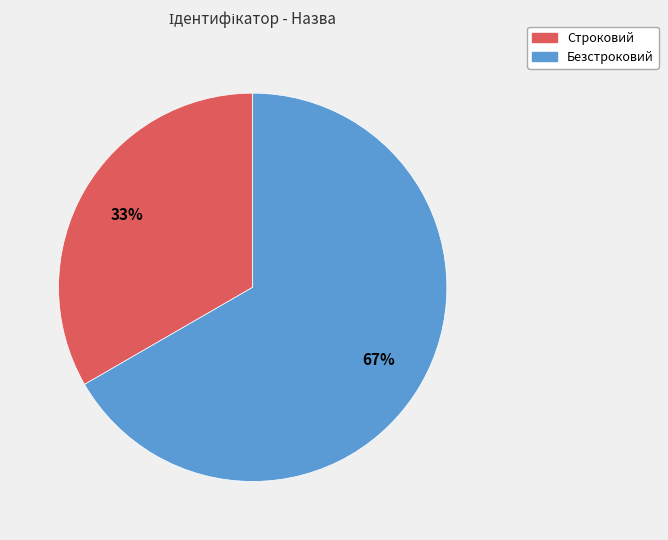

To the nearest percent, what portion does Строковий represent?

33%